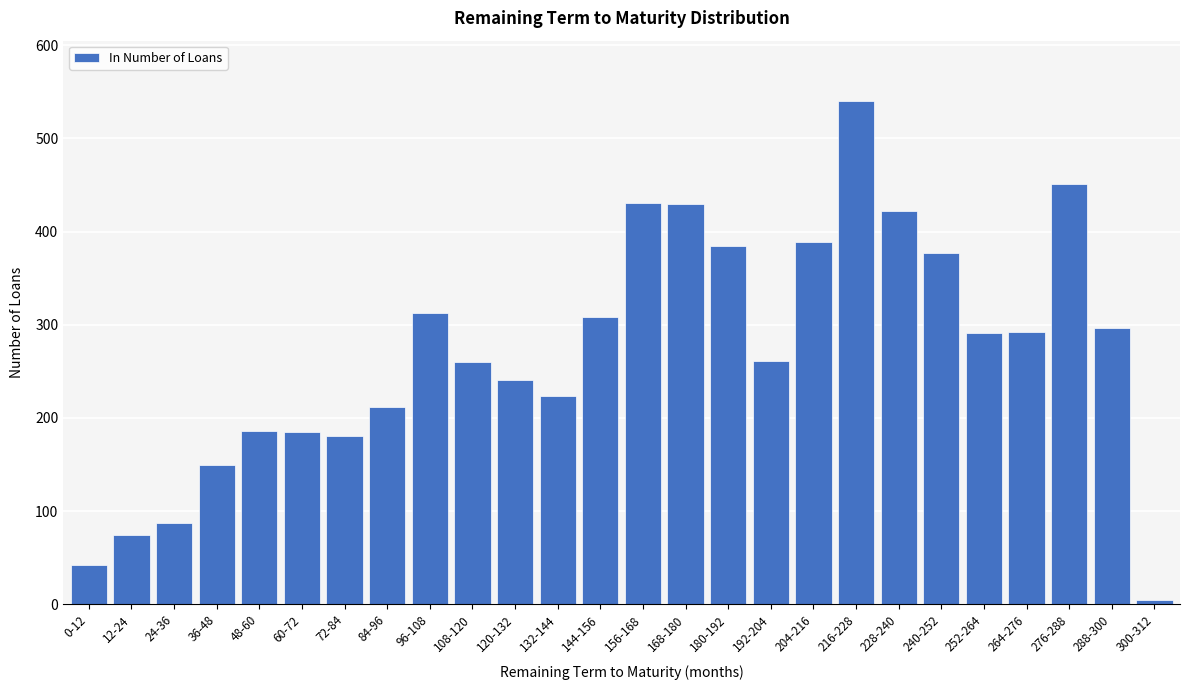

What is the greatest value displayed?

540